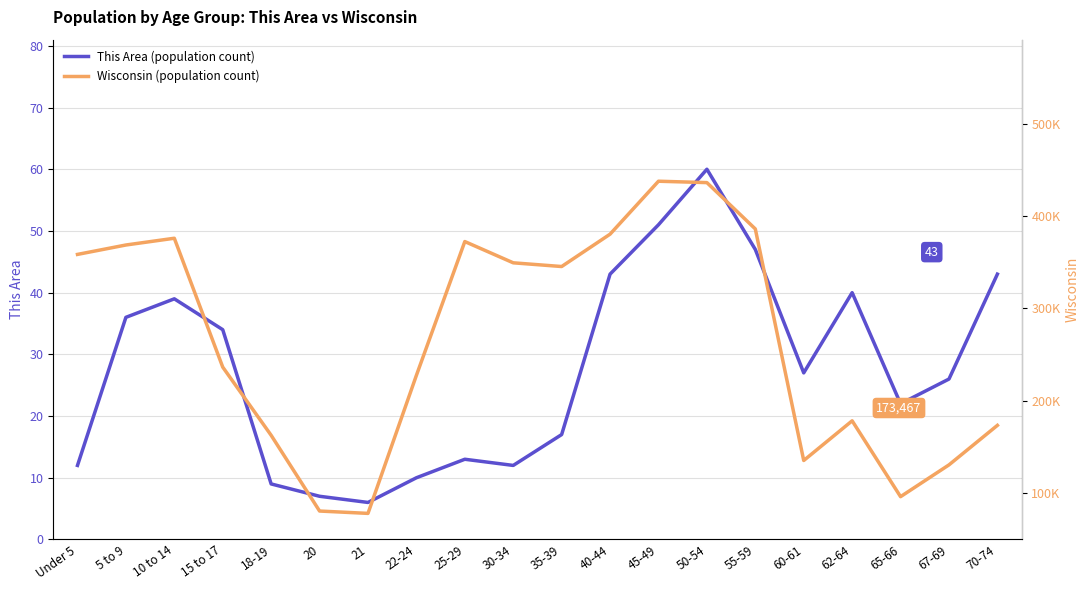

What is the total value across all series at 25-29?

372360